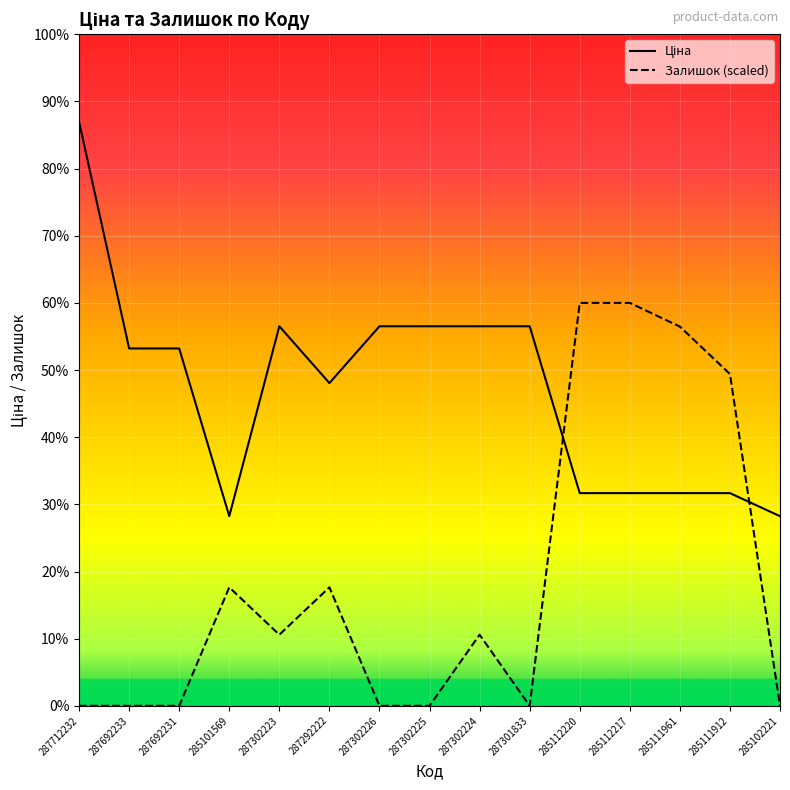

Reading left to right, extract all data points from this chart.

Ціна: 30512.3	18671.5	18671.5	9908.5	19831.1	16863.2	19831.1	19831.1	19831.1	19831.1	11113.6	11113.6	11113.6	11113.6	9908.5
Залишок: 0.0	0.0	0.0	6192.2	3715.3	6192.2	0.0	0.0	3715.3	0.0	21053.5	21053.5	19815.1	17338.2	0.0